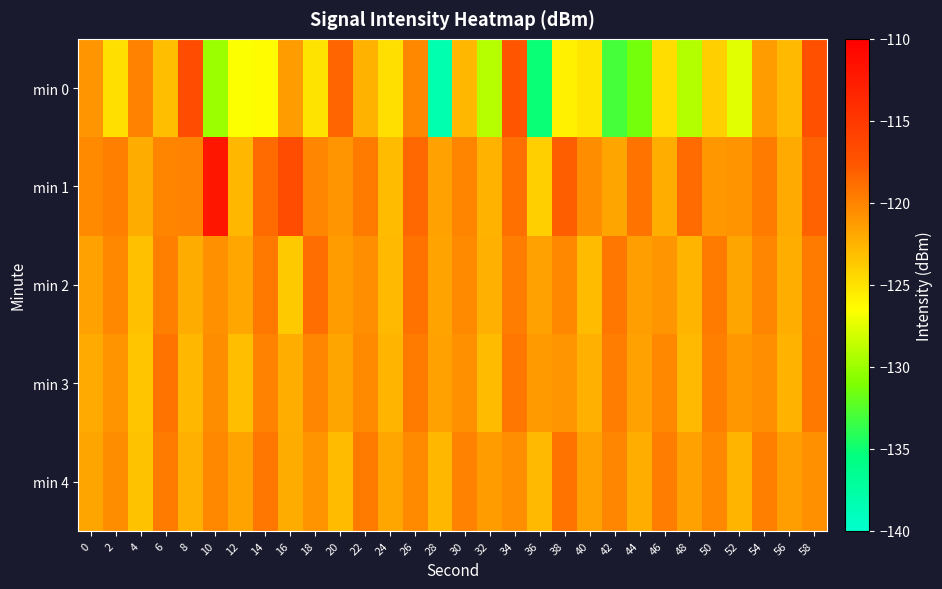

Rank the series at 4 from lowest to highest value.

min 3, min 4, min 2, min 1, min 0